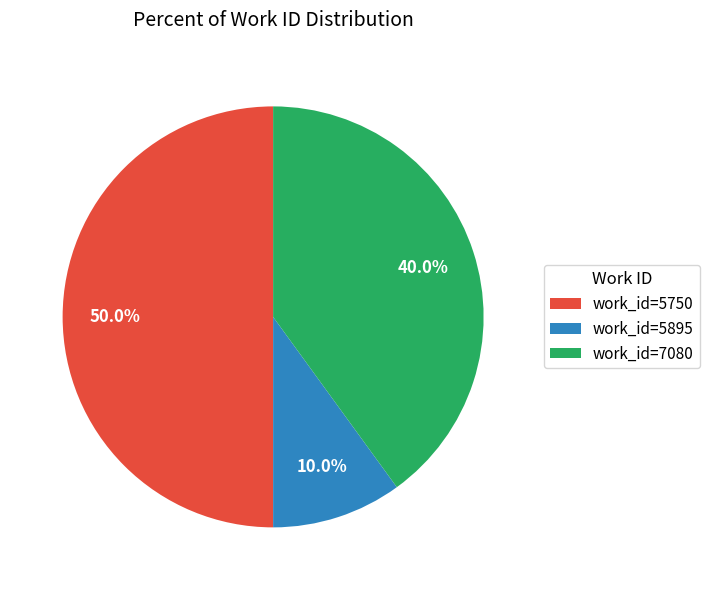

What percentage do work_id=5750 and work_id=5895 together represent?

60.0%